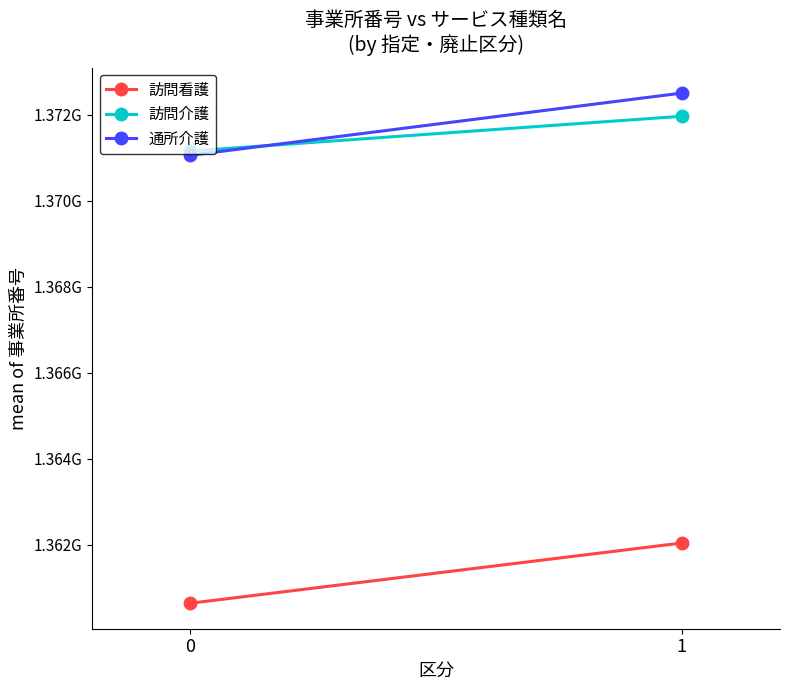

Which series has the largest total across all categories?

通所介護